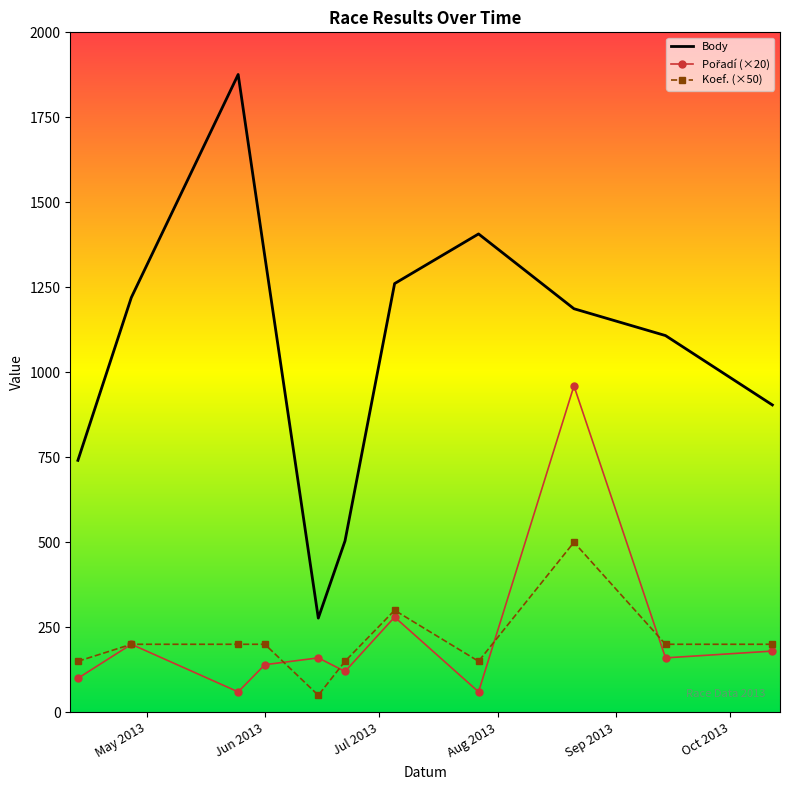

What is the sum of all Body values?

11825